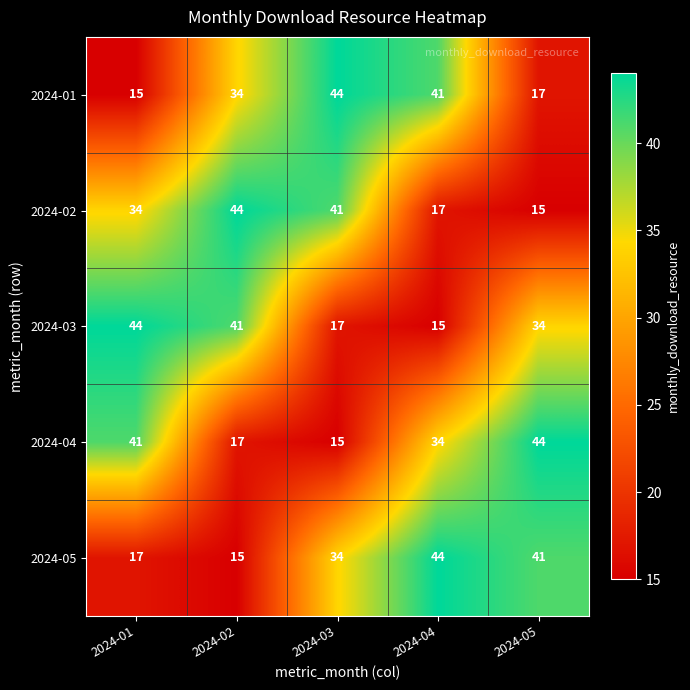

What value does the 2024-01 series have at 2024-02?

34